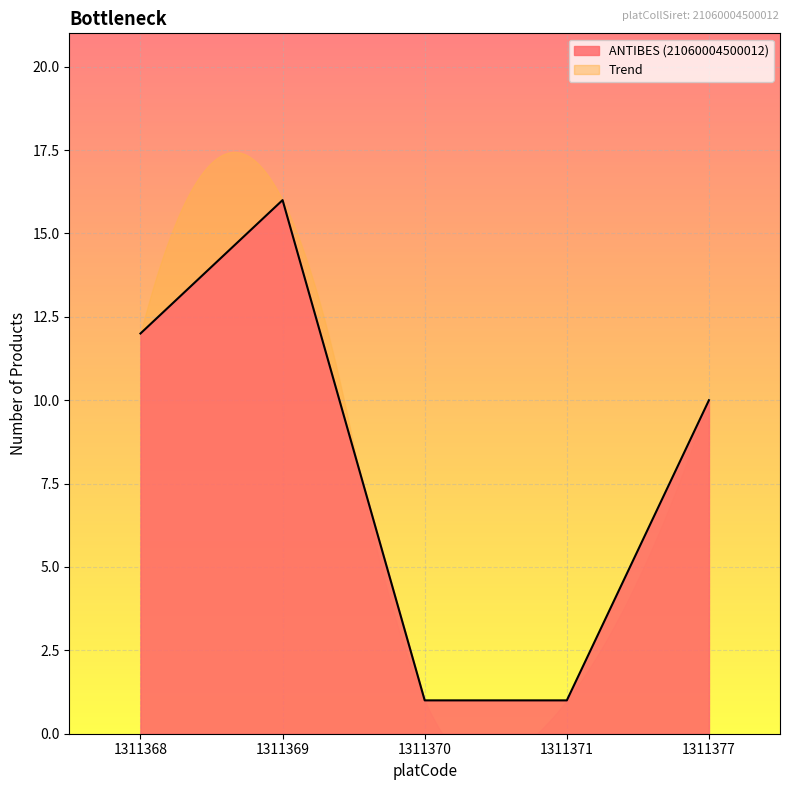

At which label is ANTIBES (21060004500012) closest to 8?

1311377